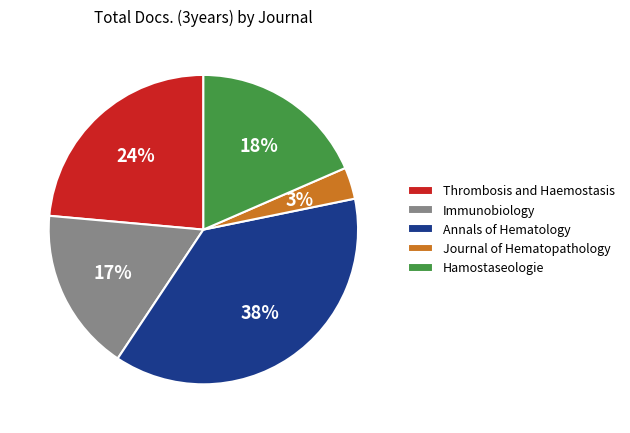

True or false: Thrombosis and Haemostasis accounts for 24% of the total.

True